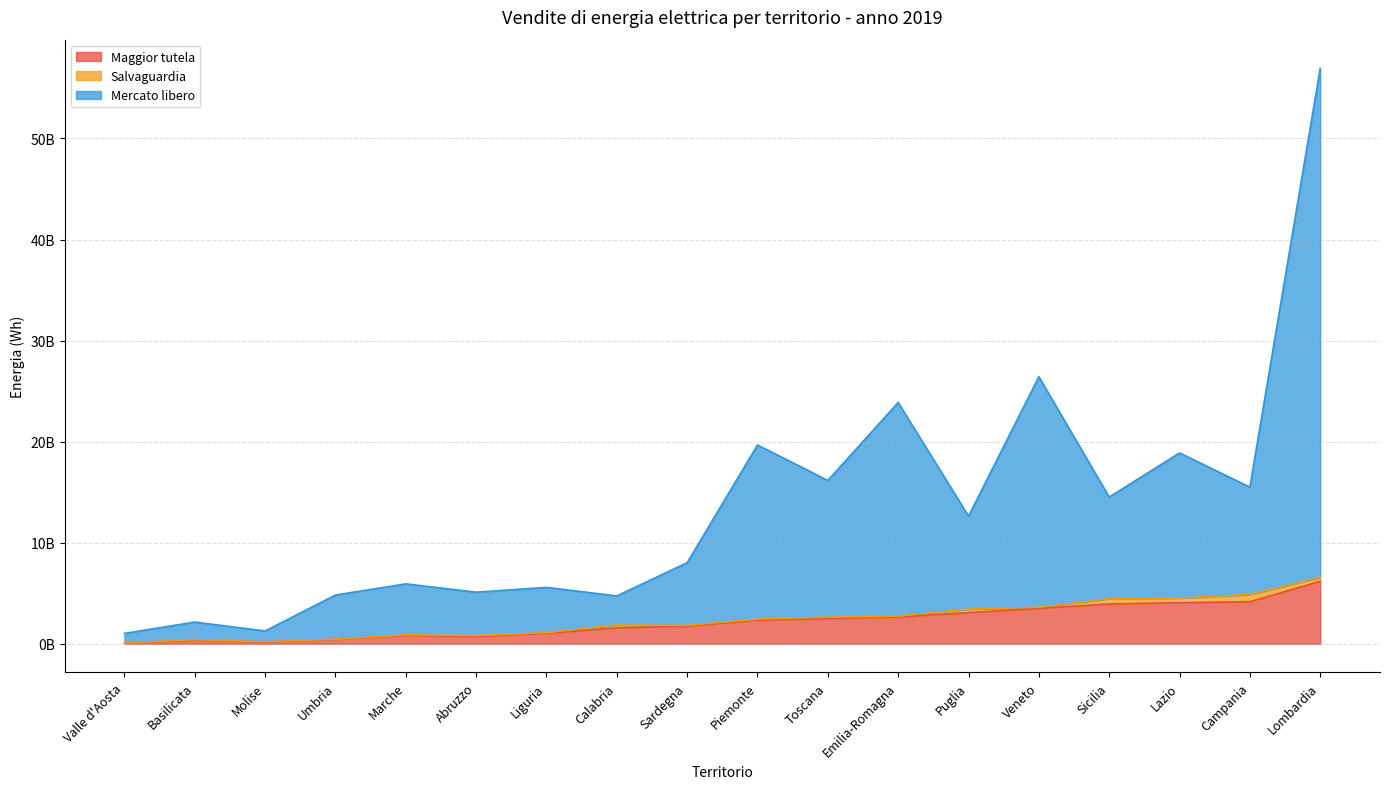

What is the difference between the maximum and minimum values in the Mercato libero series?

49428065451